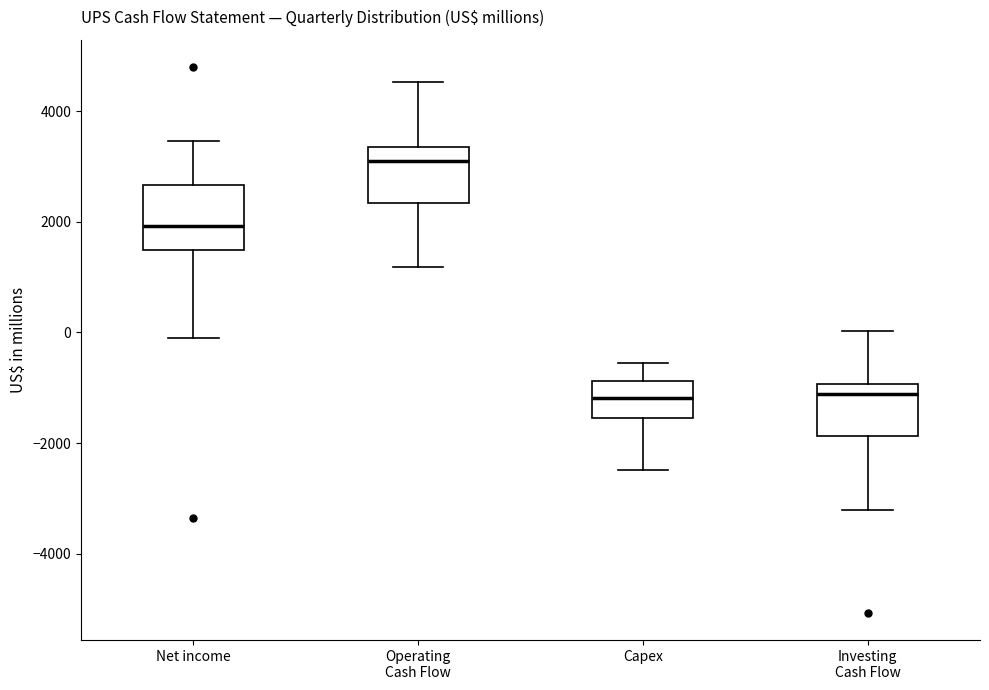

Where does the lower whisker of the box for Operating Cash Flow end on the y-axis? The values are not printed on the chart, so give them approximately, as read against the axis.

1200